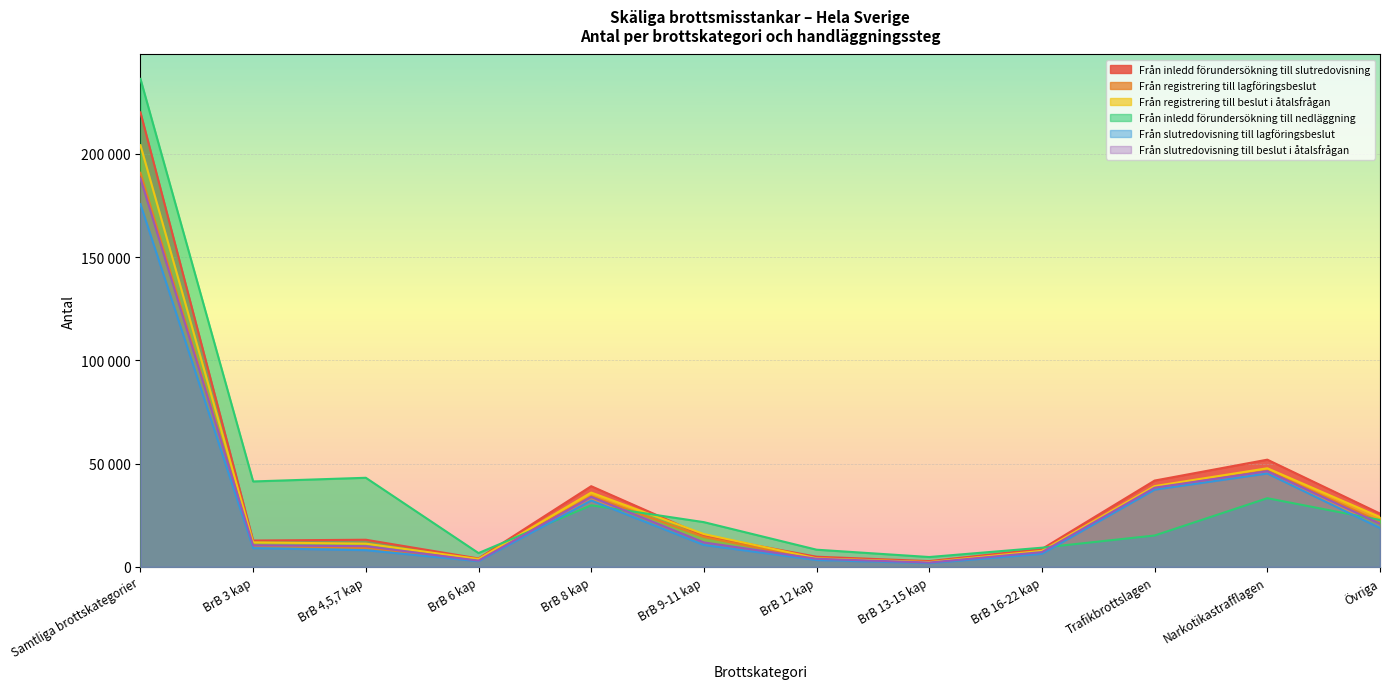

Count the number of categories in the chart.

12